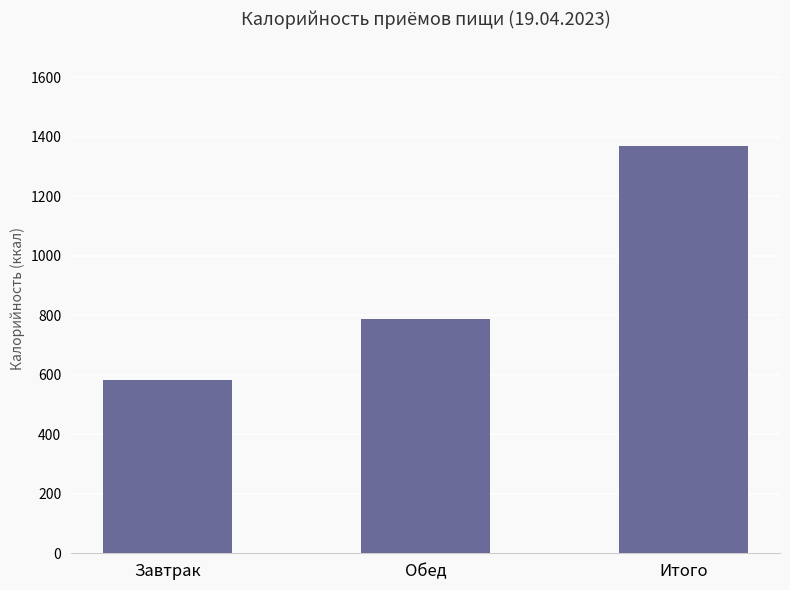

What is the smallest value displayed?

583.1